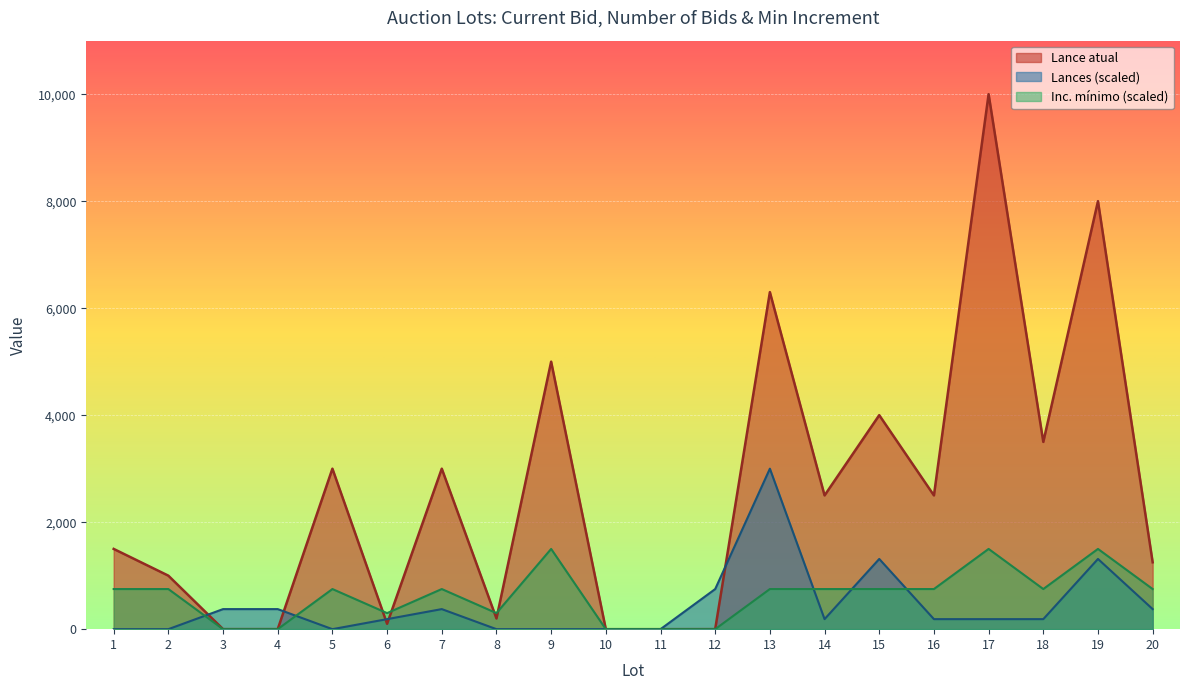

At which label is Lance atual closest to 5000?

9